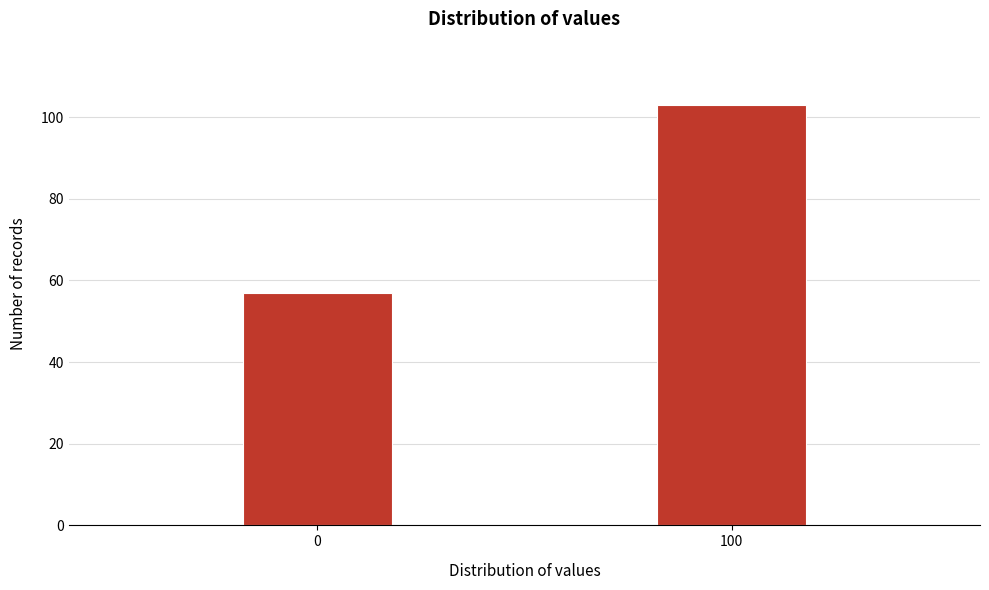

Reading left to right, extract all data points from this chart.

0=57	100=103